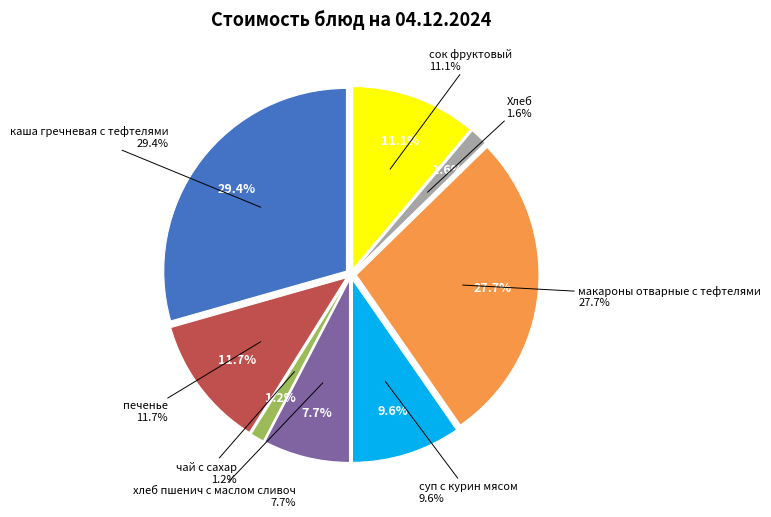

Rank the categories by value from lowest to highest.

чай с сахар, Хлеб, хлеб пшенич с маслом сливоч, суп с курин мясом, сок фруктовый, печенье, макароны отварные с тефтелями, каша гречневая с тефтелями